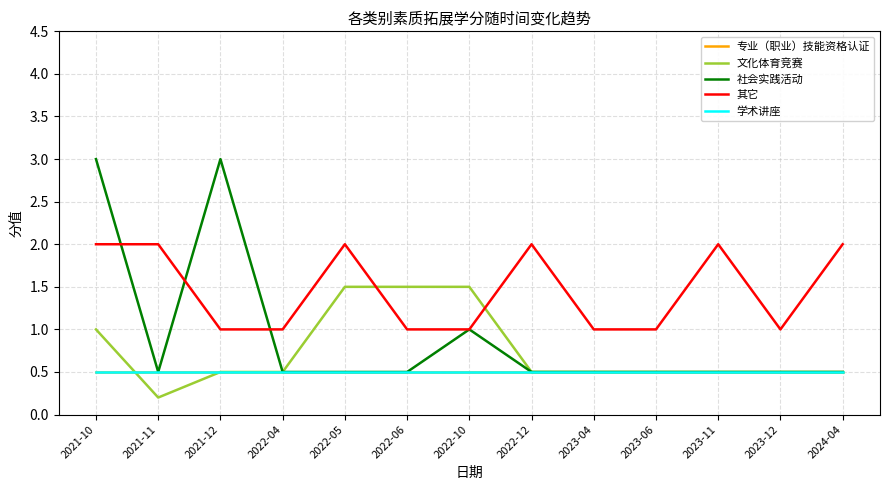

Does the chart display data point markers on the line(s)?

No